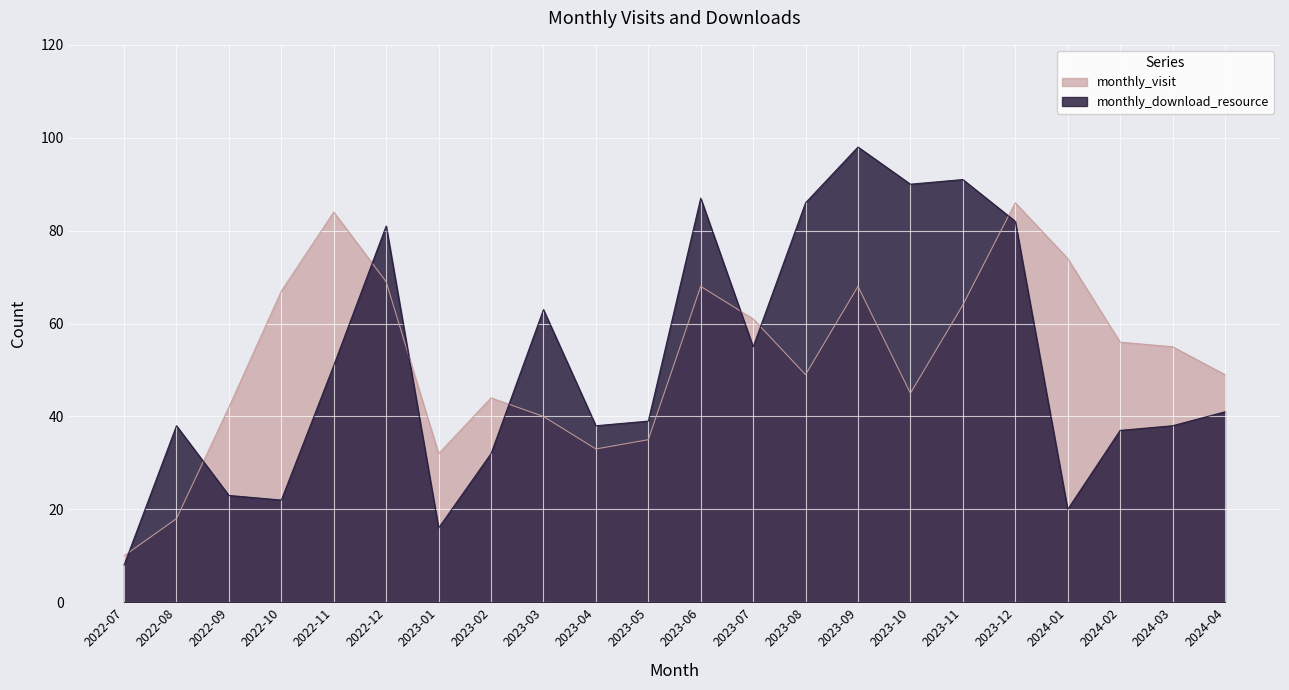

What is the smallest value displayed?

8